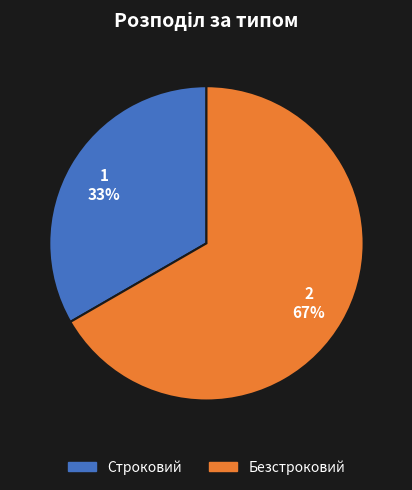

Rank the categories by value from highest to lowest.

Безстроковий, Строковий